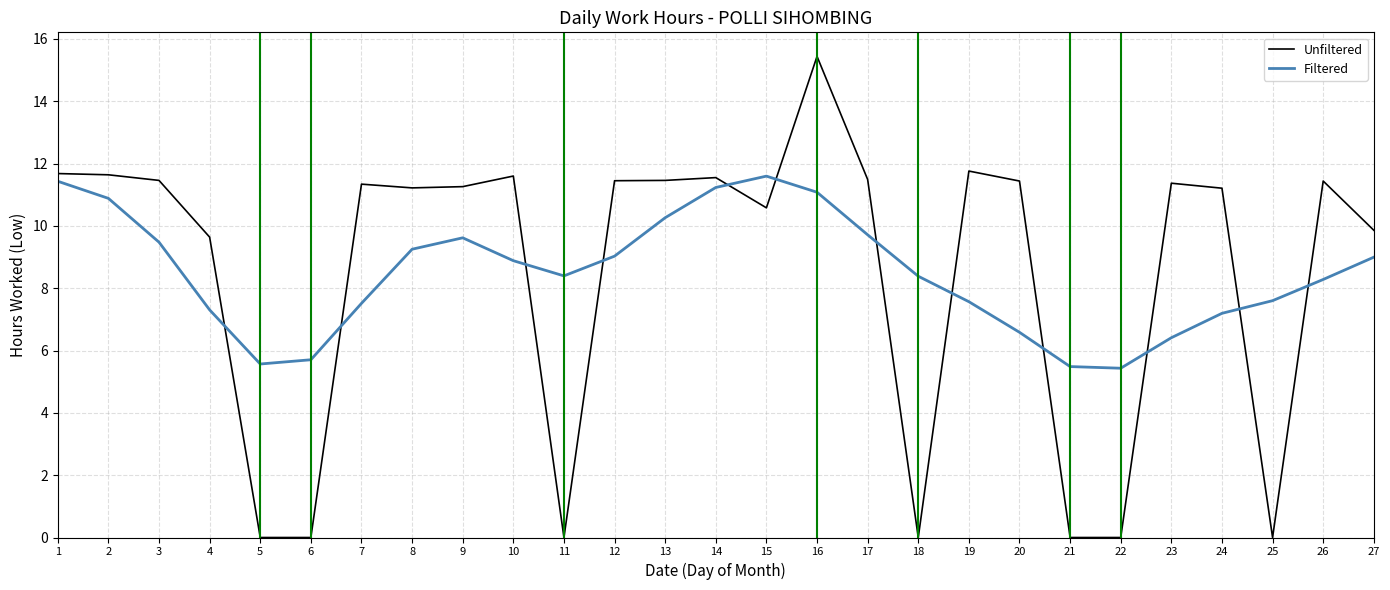

What is the difference between the maximum and minimum values in the Filtered series?

6.2